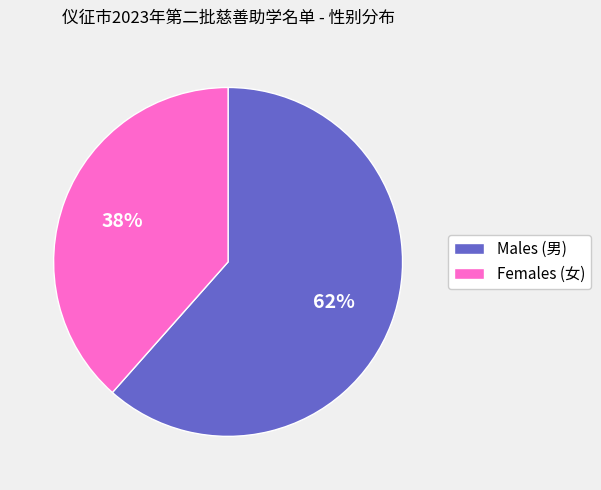

Is there any slice that represents more than half of the pie?

Yes